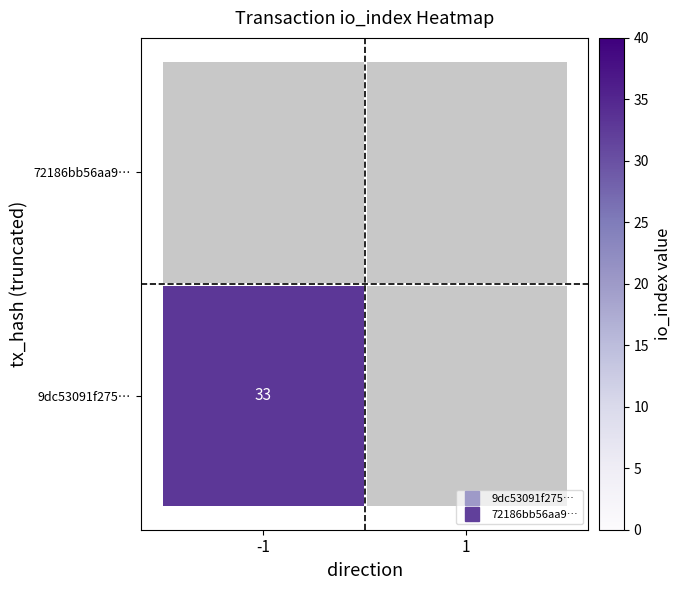

What is the sum of the 9dc53091f2756e218aaed404afe272e61851ff5 values at 1 and -1?

33